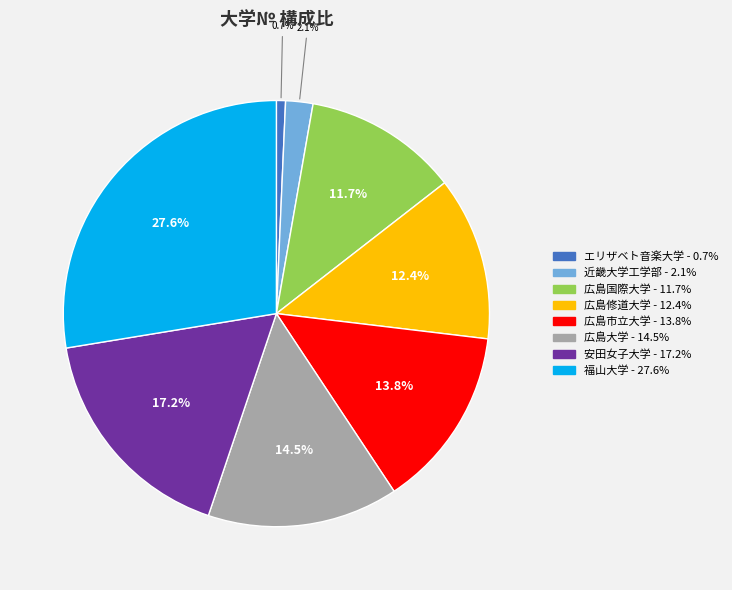

What percentage is the 広島市立大学 slice, to the nearest percent?

14%